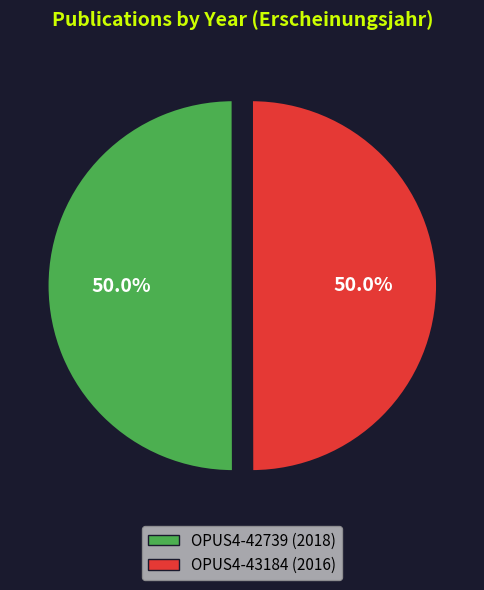

What is the ratio of the value at OPUS4-43184 to the value at OPUS4-42739?

1.0